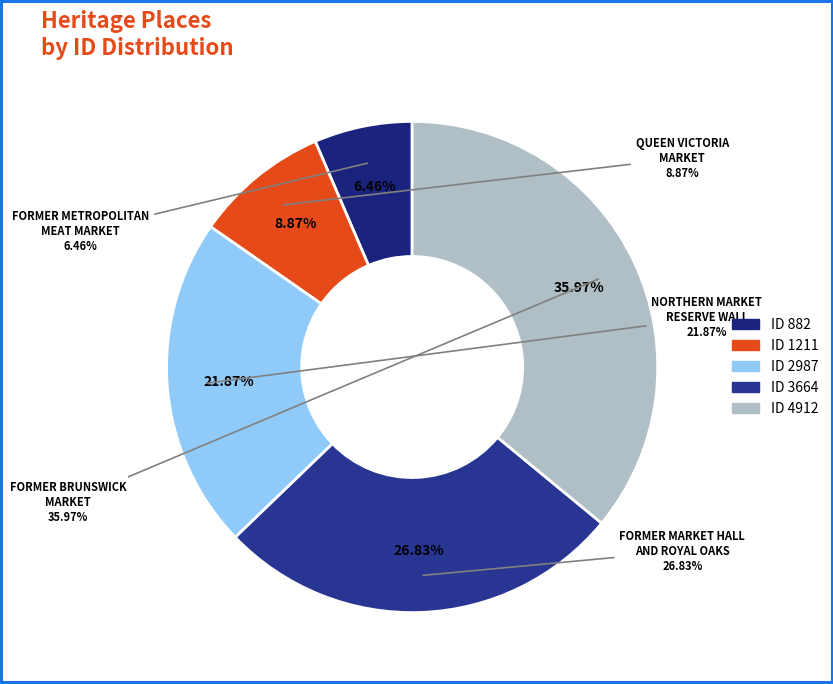

What is the ratio of the value at QUEEN VICTORIA MARKET to the value at FORMER BRUNSWICK MARKET?

0.2